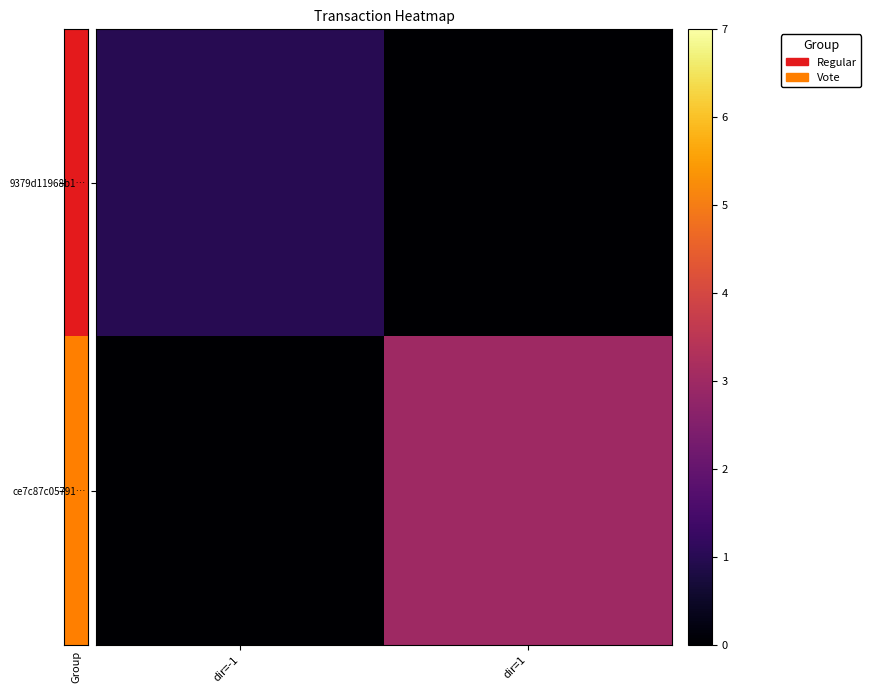

Between dir=-1 and dir=1, which series saw the biggest shift?

ce7c87c05791…